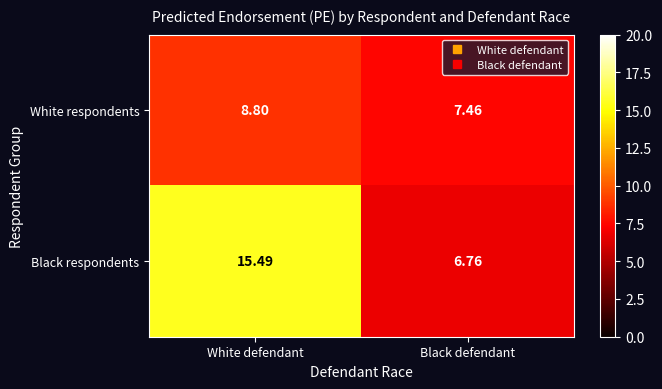

Rank the series at Black defendant from lowest to highest value.

Black respondents, White respondents